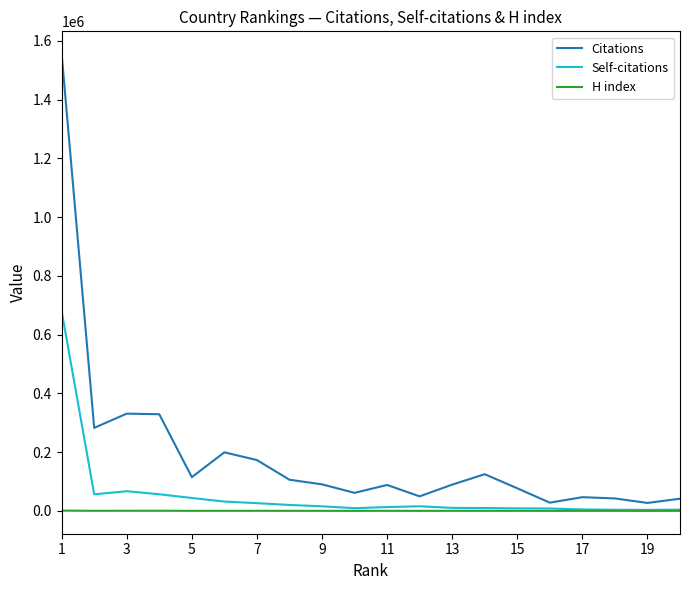

Rank the series by their maximum value, from highest to lowest.

Citations, Self-citations, H index